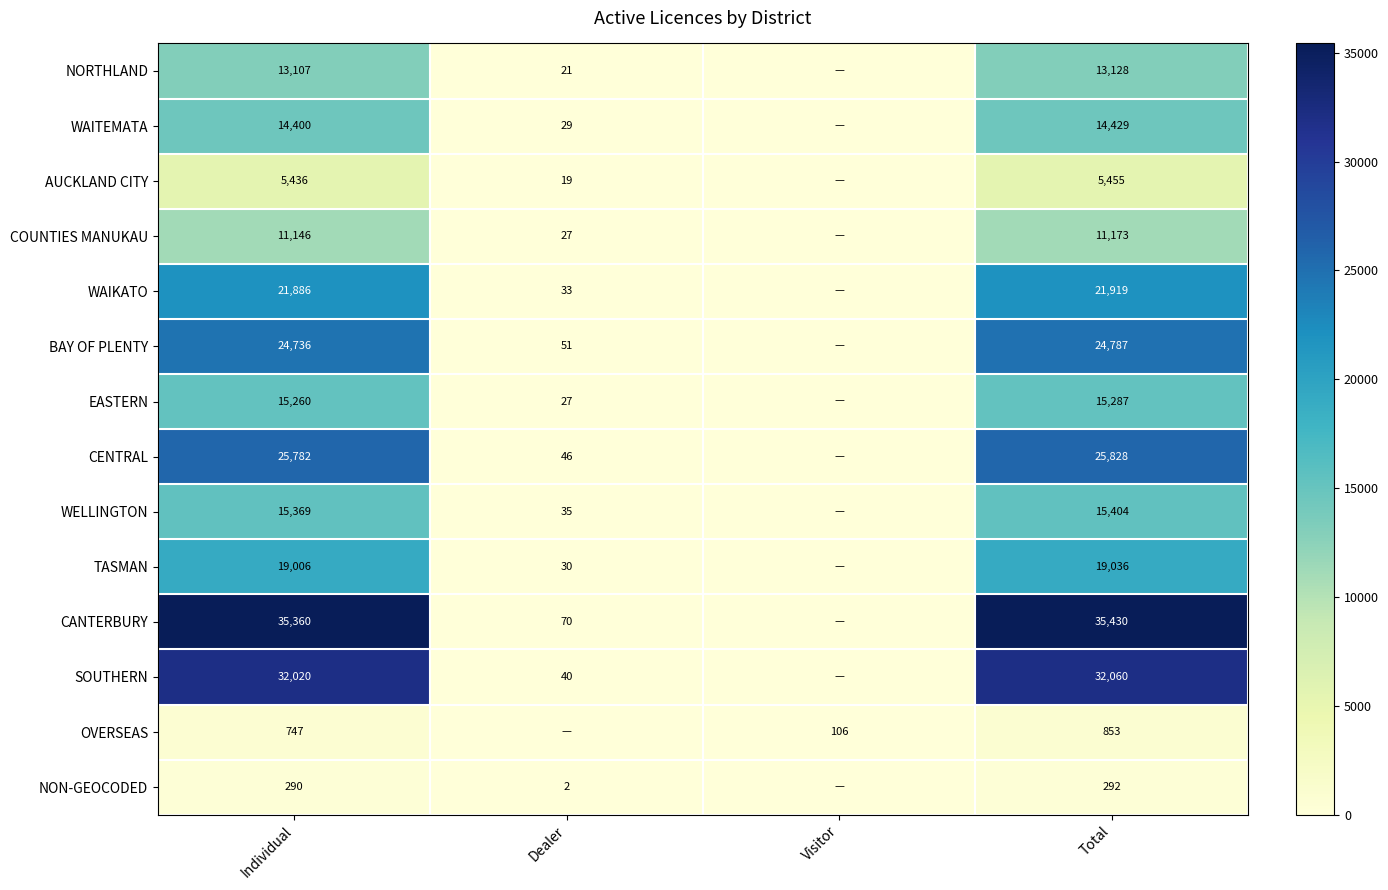

Is it true that WELLINGTON equals 15369 at Individual?

True